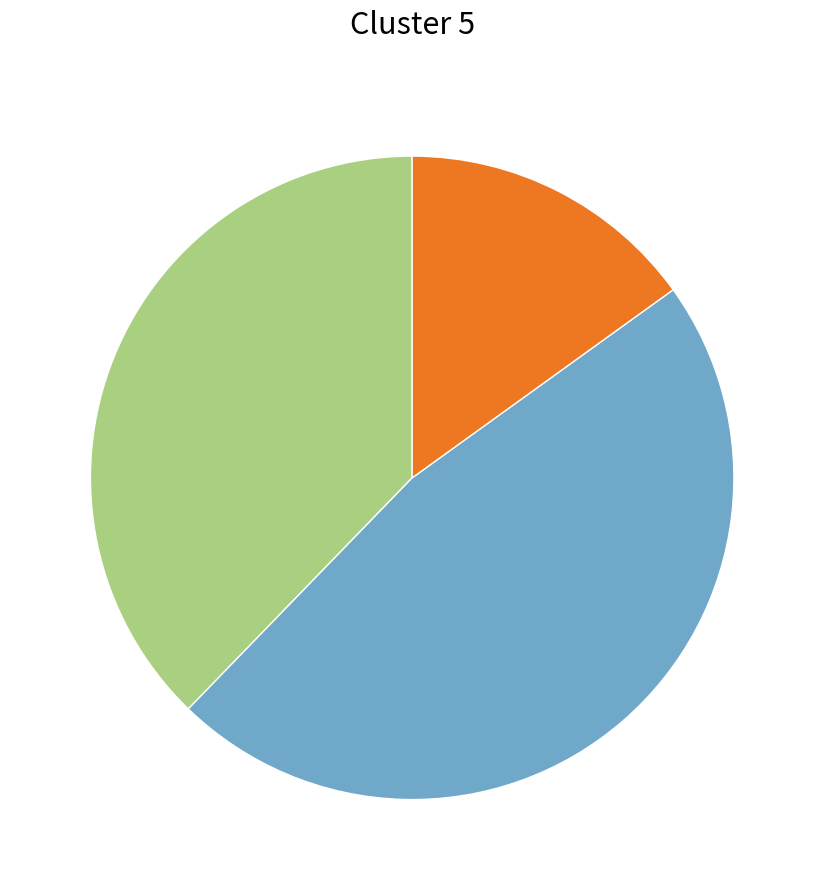

Does any single category account for the majority?

No